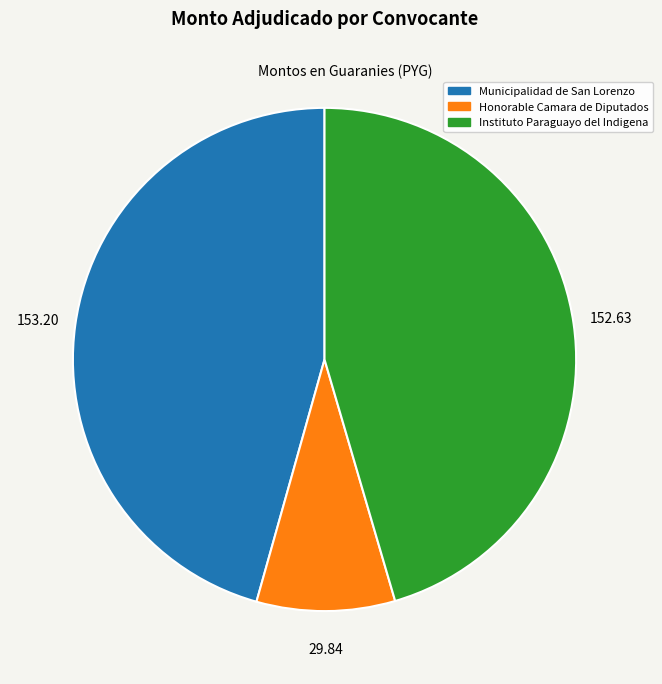

Between Honorable Camara de Diputados and Instituto Paraguayo del Indigena, which is larger?

Instituto Paraguayo del Indigena